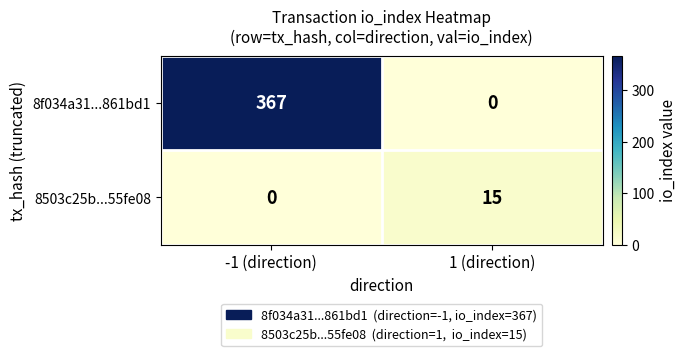

The 8f034a31...861bd1 series shows 560 at -1 (direction). True or false?

False